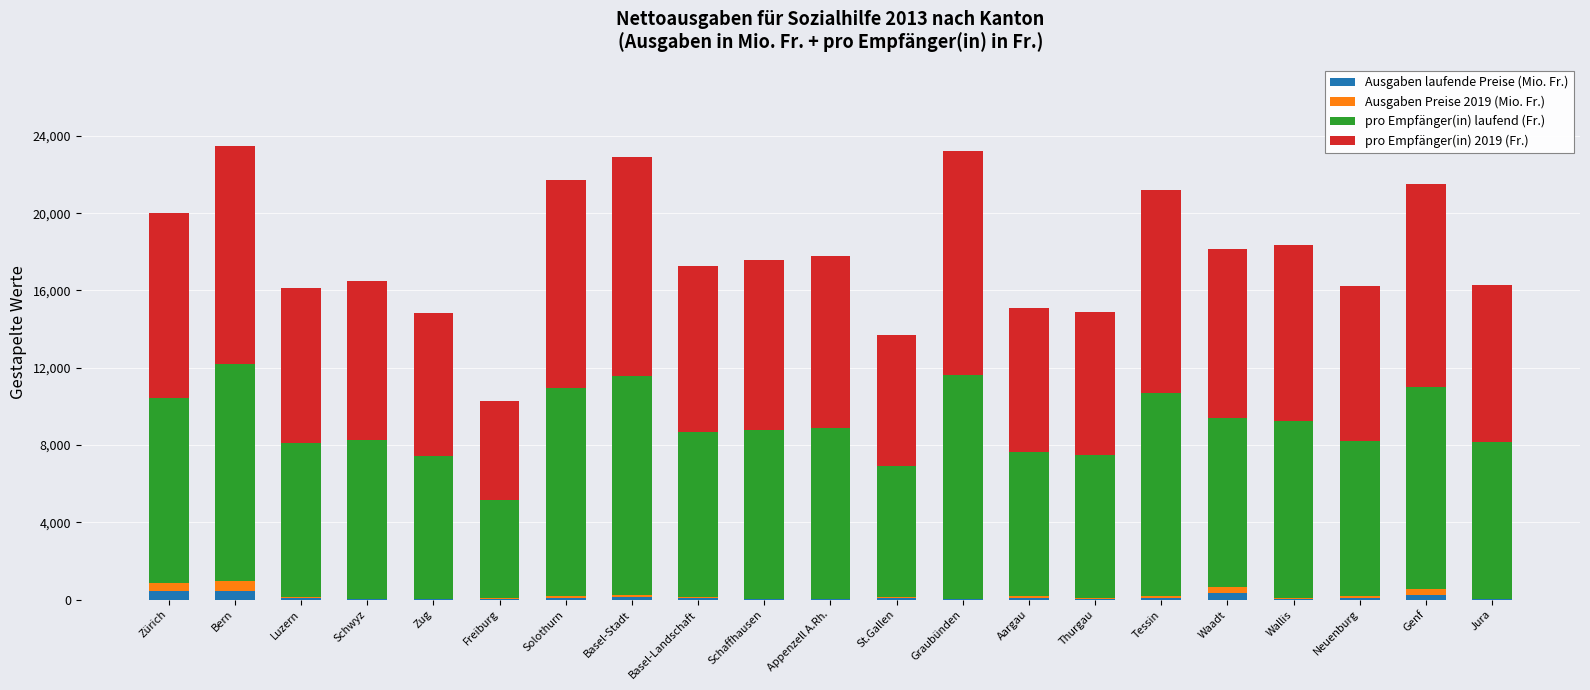

What is the sum of all Ausgaben Preise 2019 (Mio. Fr.) values?

2419.3